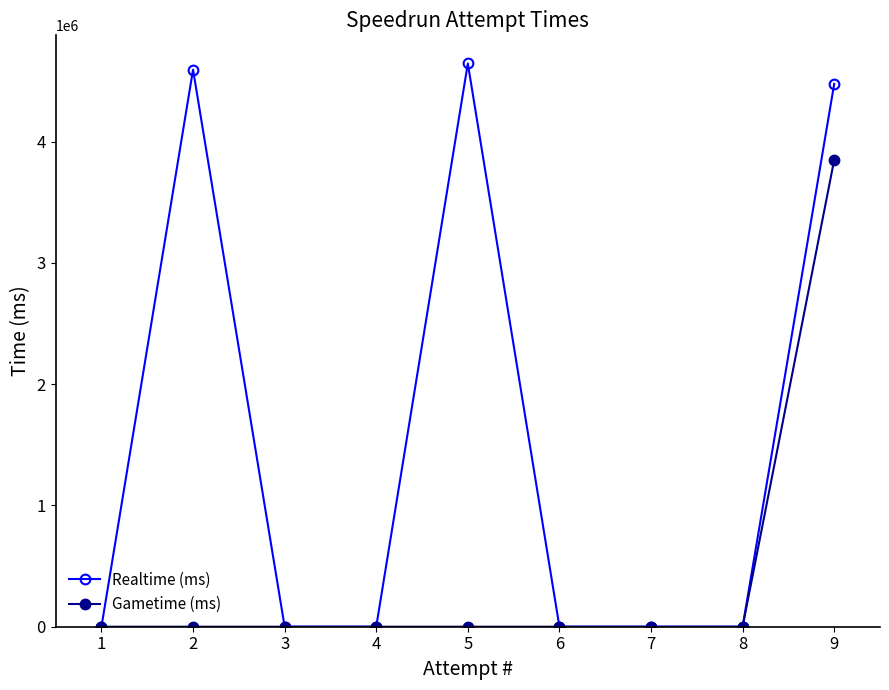

Which category has the lowest value in the Gametime (ms) series?

8